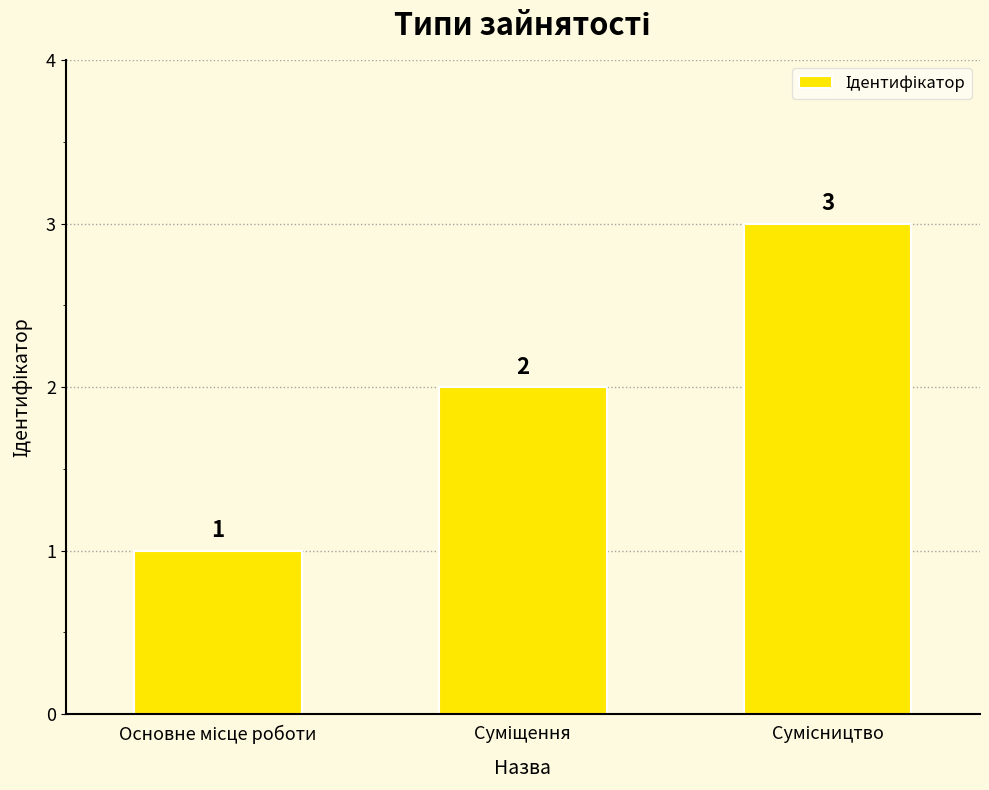

What is the value of the 1st bar from the left?

1